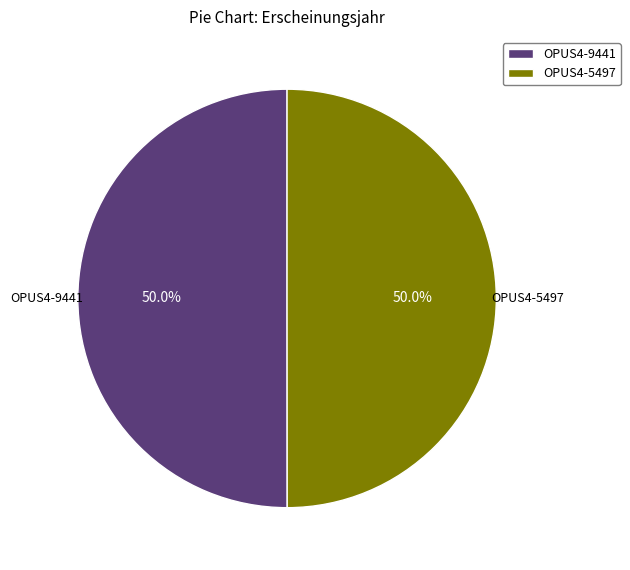

What is the ratio of the value at OPUS4-9441 to the value at OPUS4-5497?

1.0